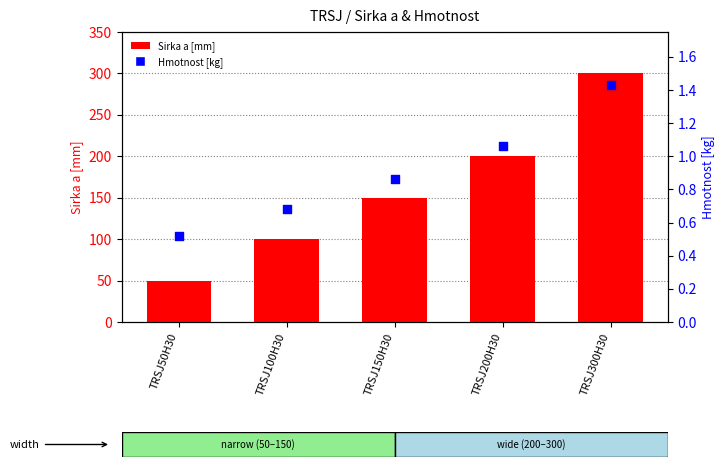

At how many categories does at least one series exceed 161?

2